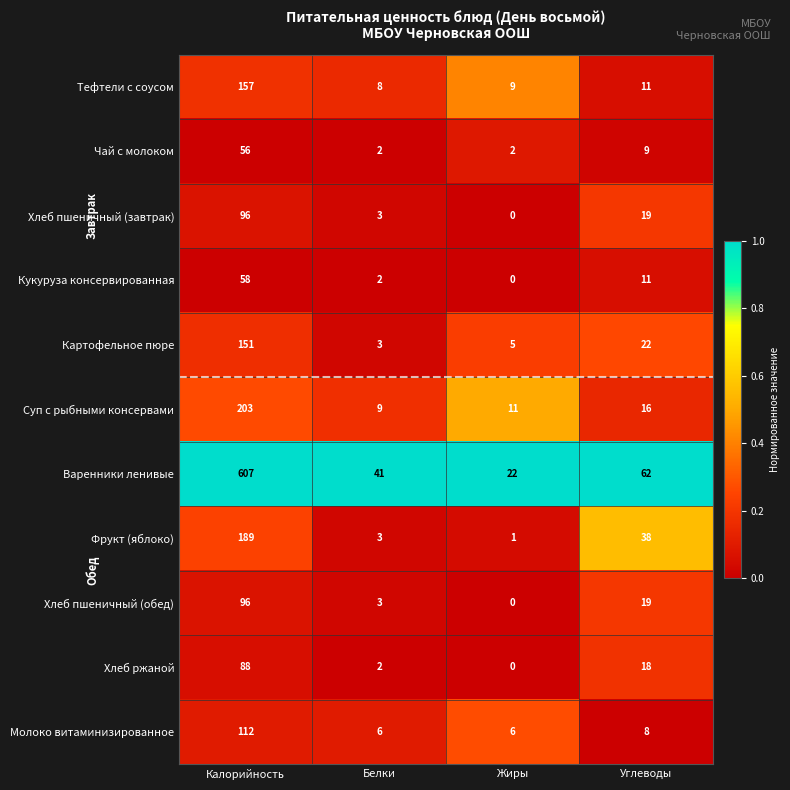

Which series has the widest spread of values?

Варенники ленивые